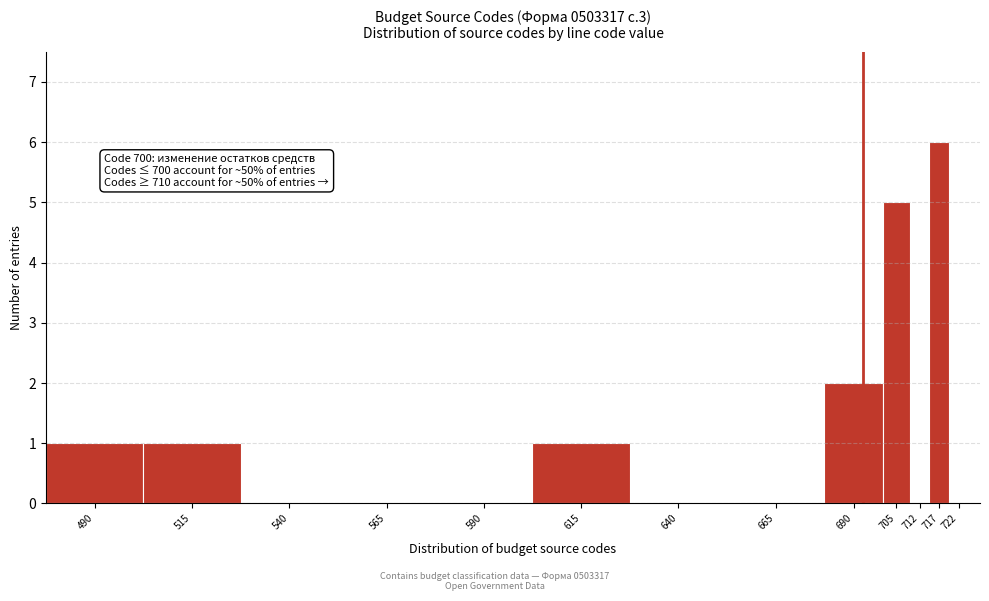

Reading left to right, list all the values displayed in this chart.

490=1	515=1	540=0	565=0	590=0	615=1	640=0	665=0	690=2	705=5	712=0	717=6	722=0